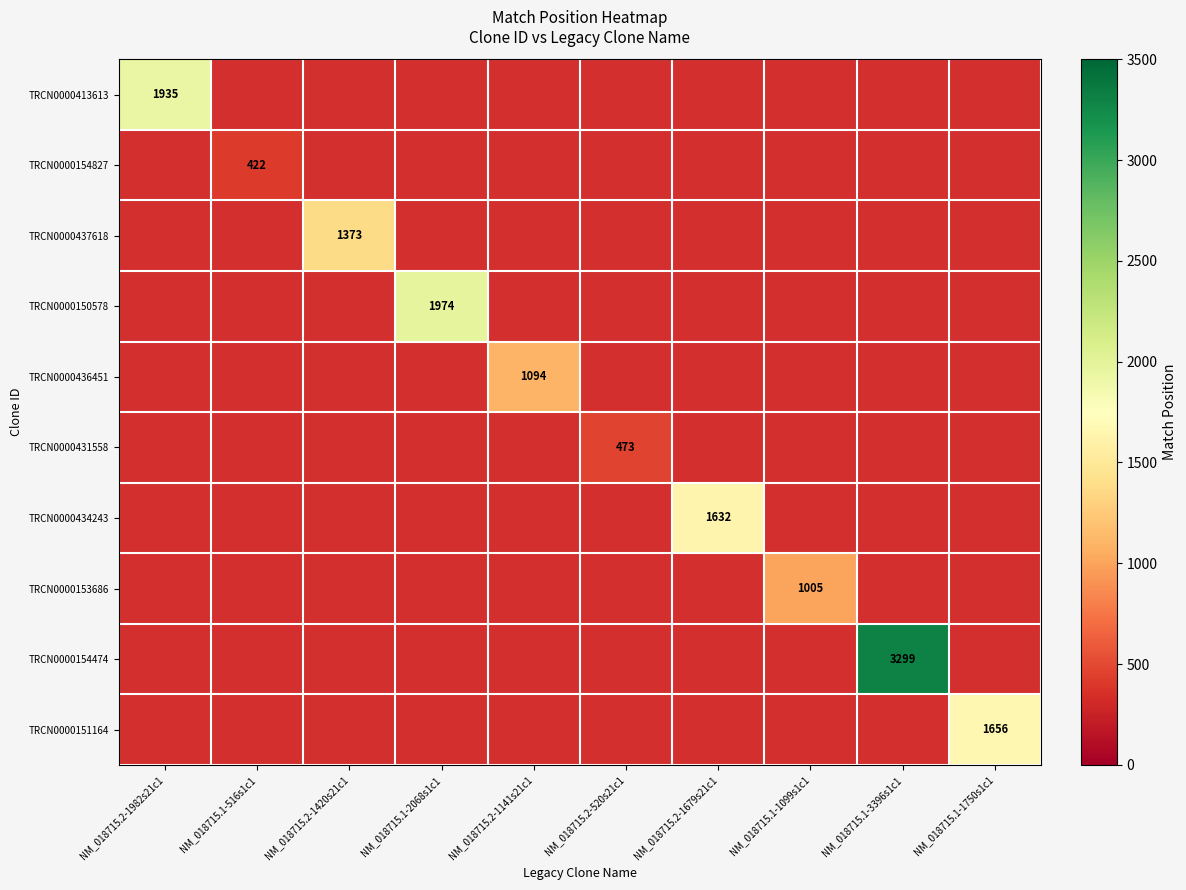

Is it true that TRCN0000154474 equals 3299 at NM_018715.1-3396s1c1?

True